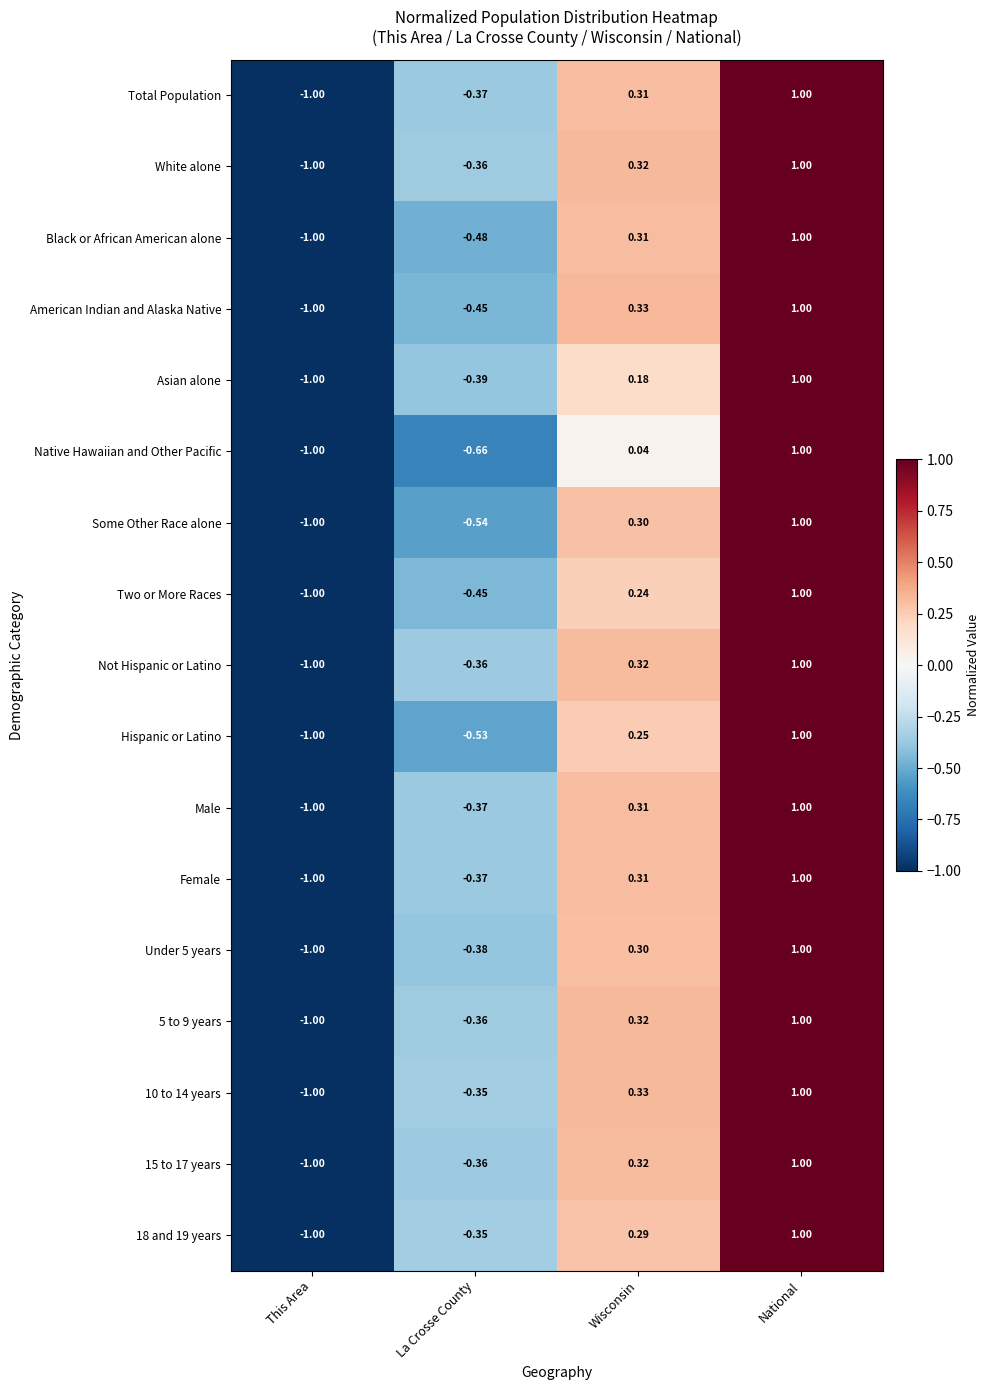

Where does the Total Population series first go above 0?

Wisconsin